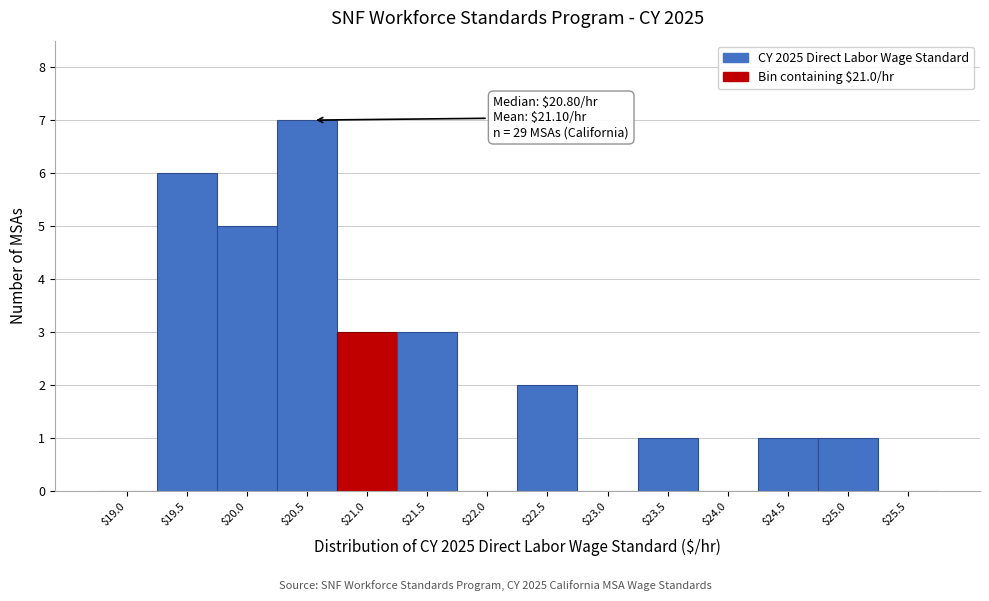

Which category has the highest value across all series?

$20.5